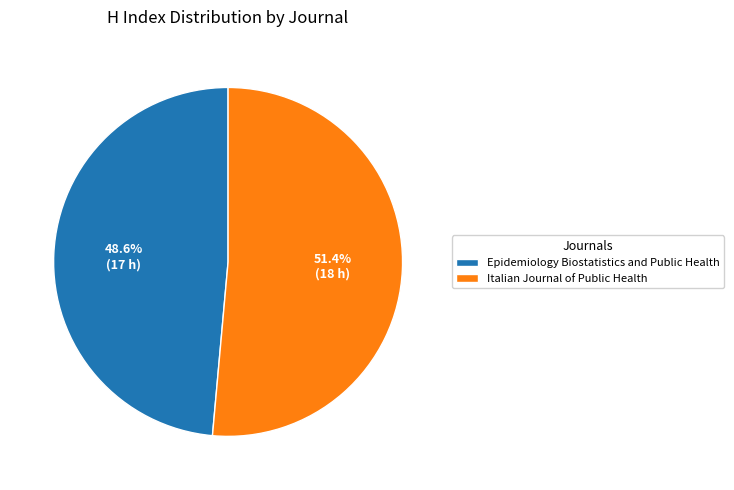

Rank the categories by value from lowest to highest.

Epidemiology Biostatistics and Public Health, Italian Journal of Public Health